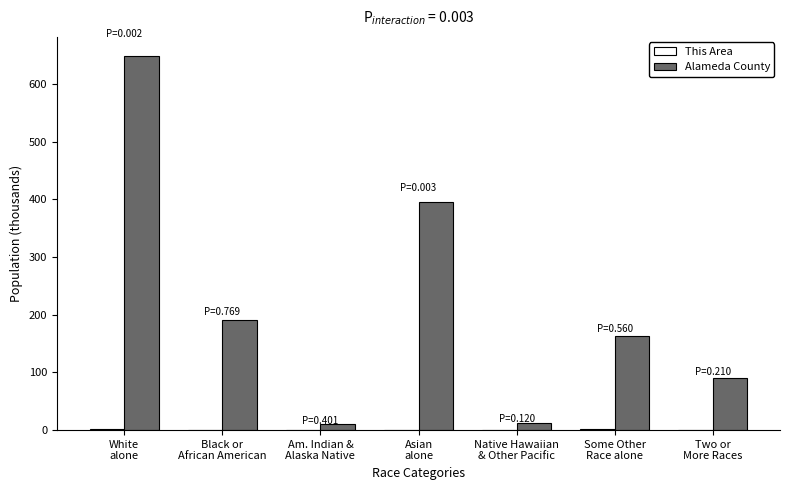

Are the bars horizontal?

No